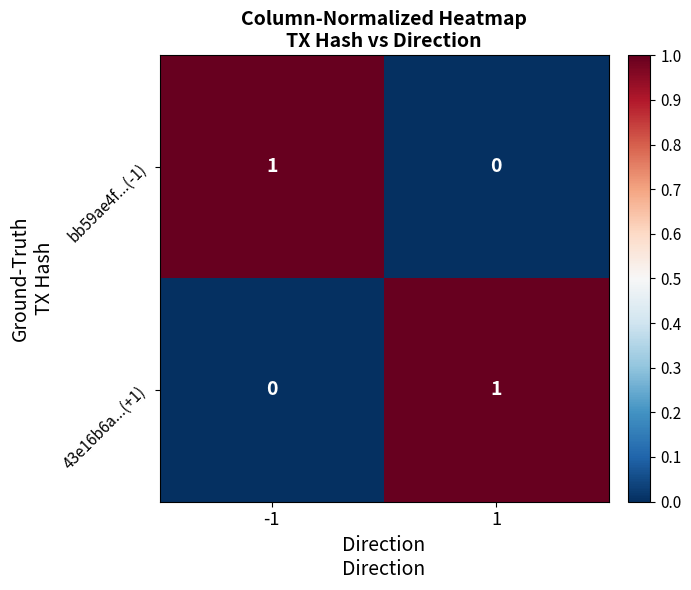

Rank the series at -1 from lowest to highest value.

43e16b6a...(+1), bb59ae4f...(-1)